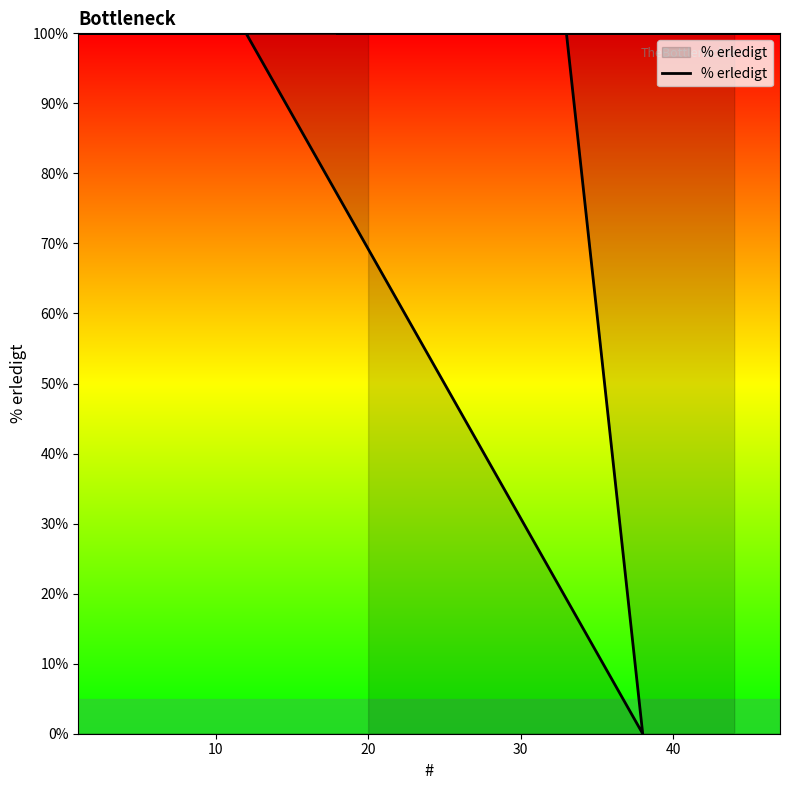

How many categories are shown in the chart?

20